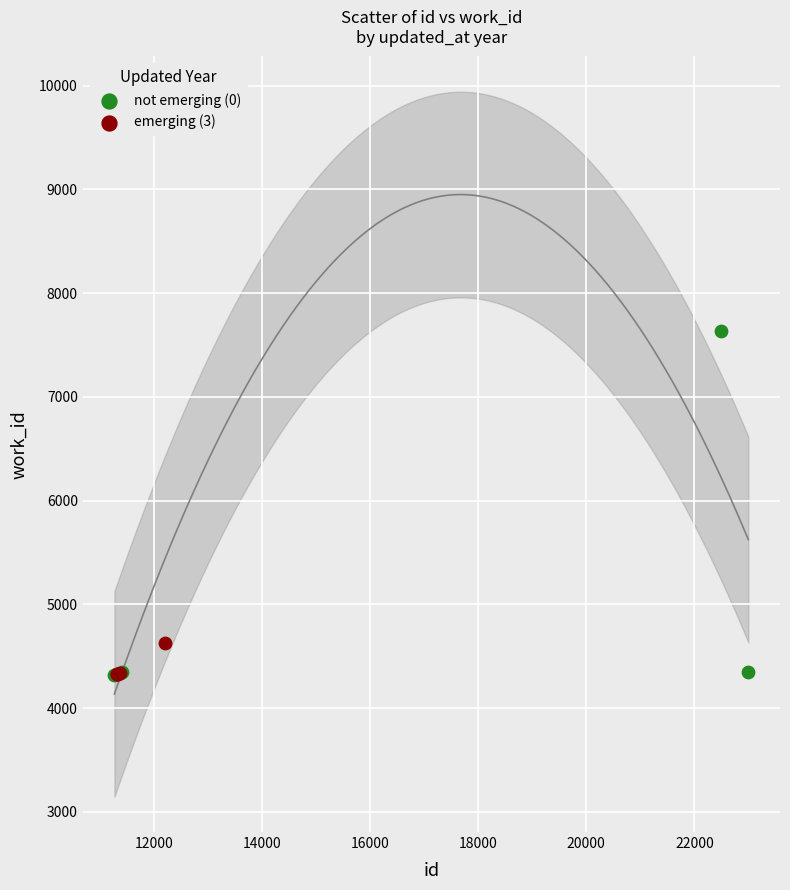

Which series has the largest Y range (max minus min)?

not emerging (0)